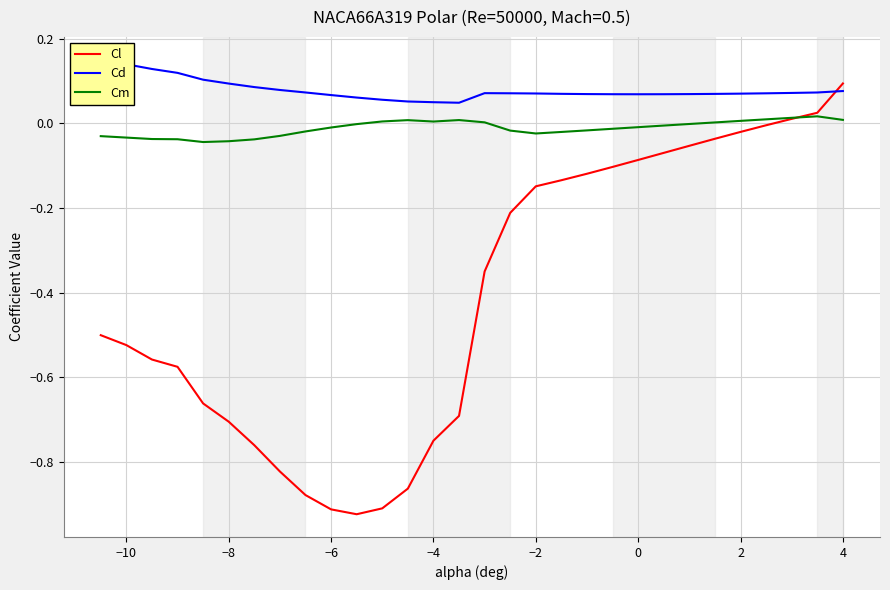

What is the maximum value for Cl?

0.1